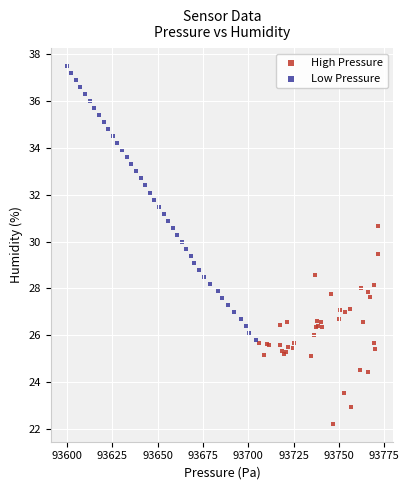

Which series contains the highest Y value?

Low Pressure